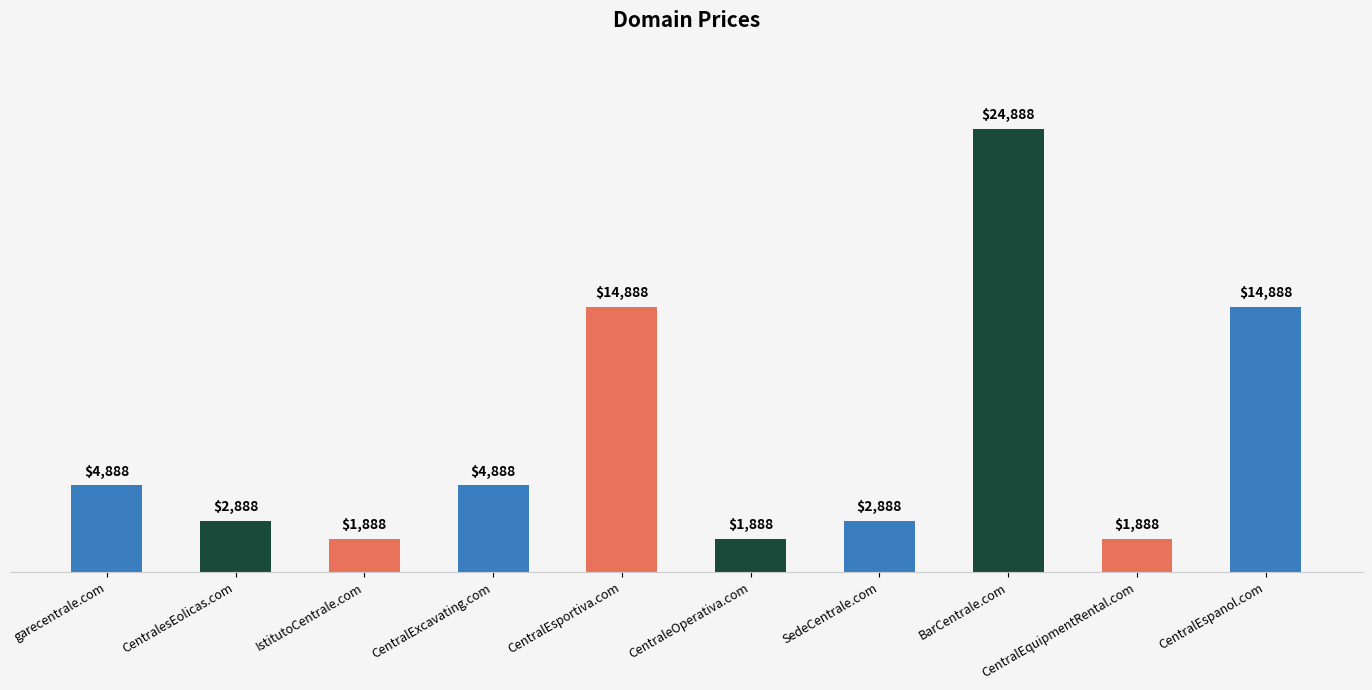

What is the difference between the second highest and second lowest values?

13000